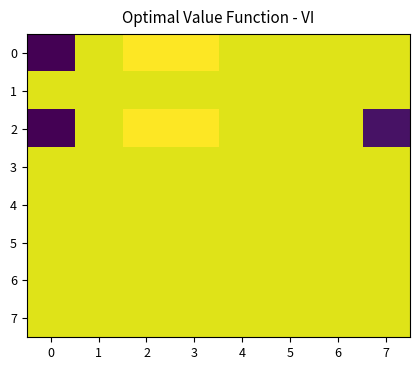

Which has a higher value, 3 or 4?

3